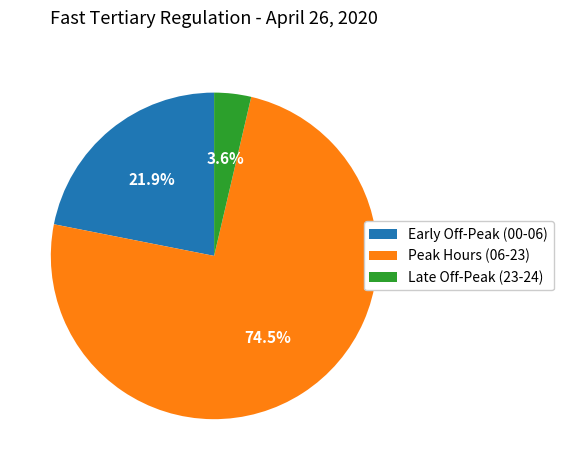

Rank the categories by value from lowest to highest.

Late Off-Peak (23-24), Early Off-Peak (00-06), Peak Hours (06-23)